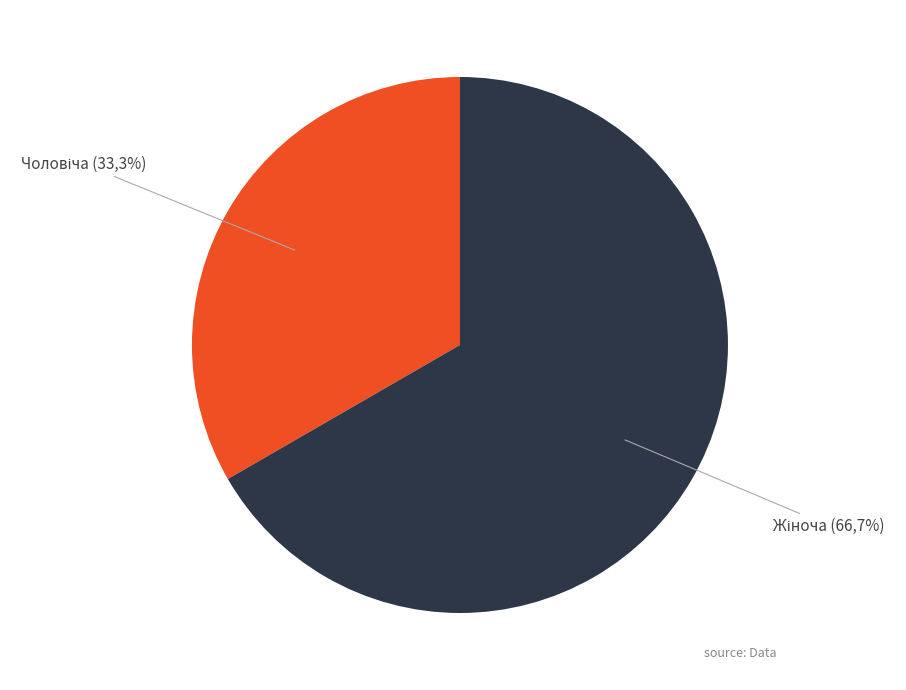

Does any single category account for the majority?

Yes